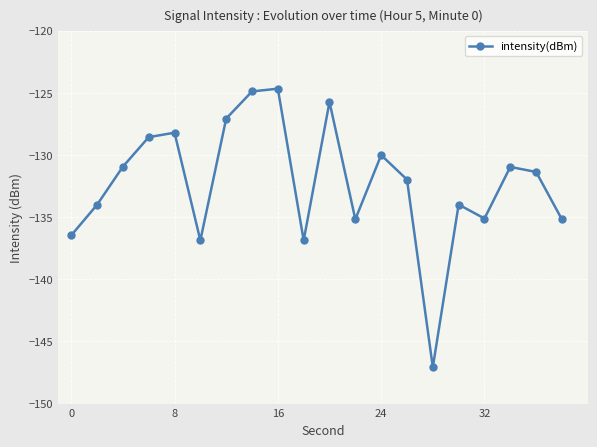

How many interior local valleys (lower than both neighbors) does the data have?

5